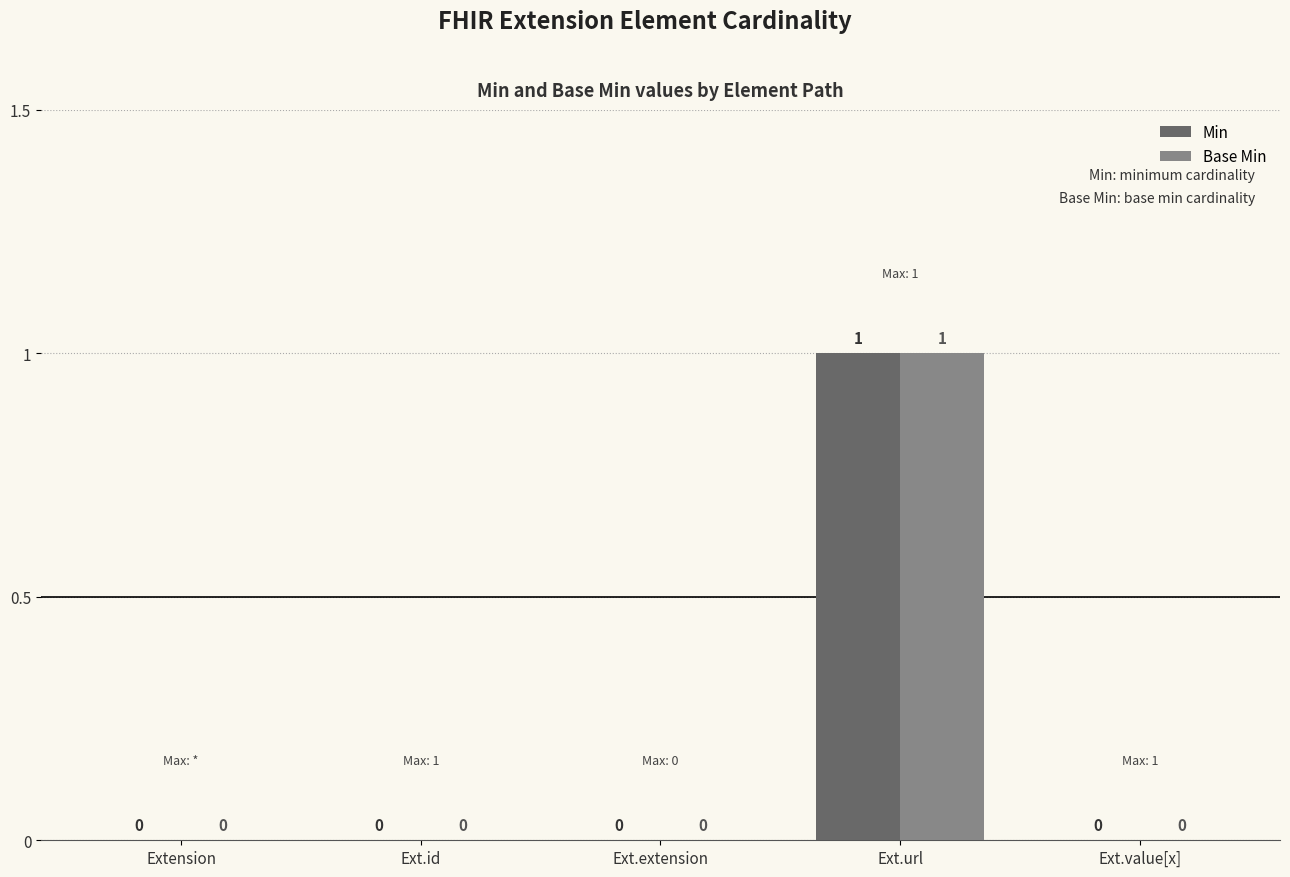

How many values in Base Min are above zero?

1